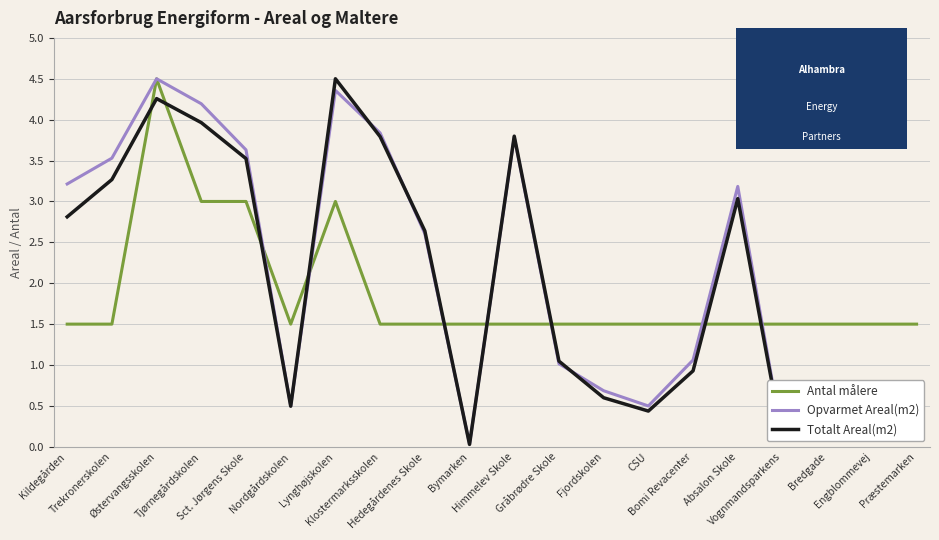

In Opvarmet Areal(m2), how many points are higher than both neighbors (excluding endpoints)?

5